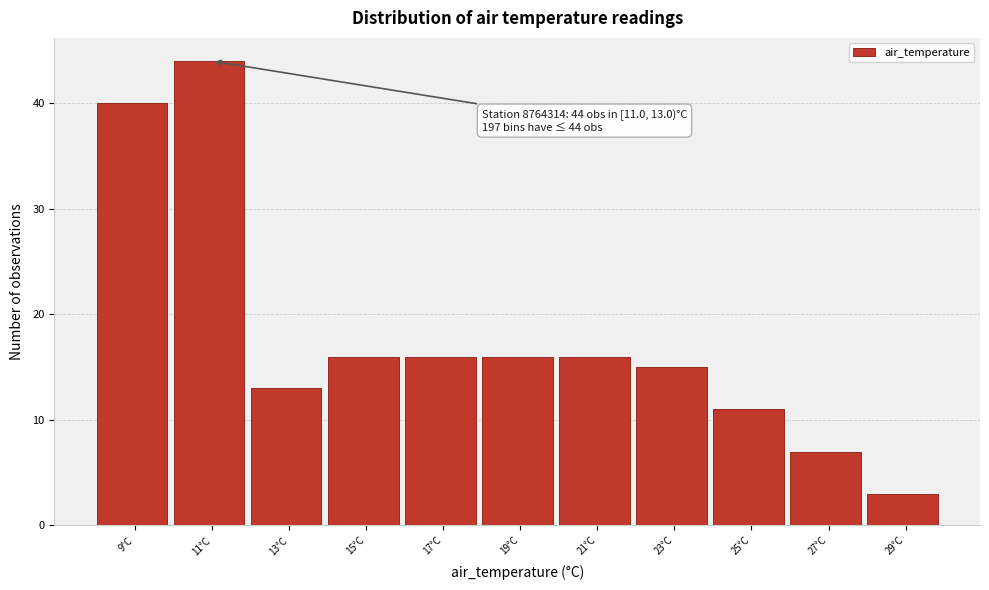

Reading left to right, what are all the values shown in this chart?

9°C=40	11°C=44	13°C=13	15°C=16	17°C=16	19°C=16	21°C=16	23°C=15	25°C=11	27°C=7	29°C=3